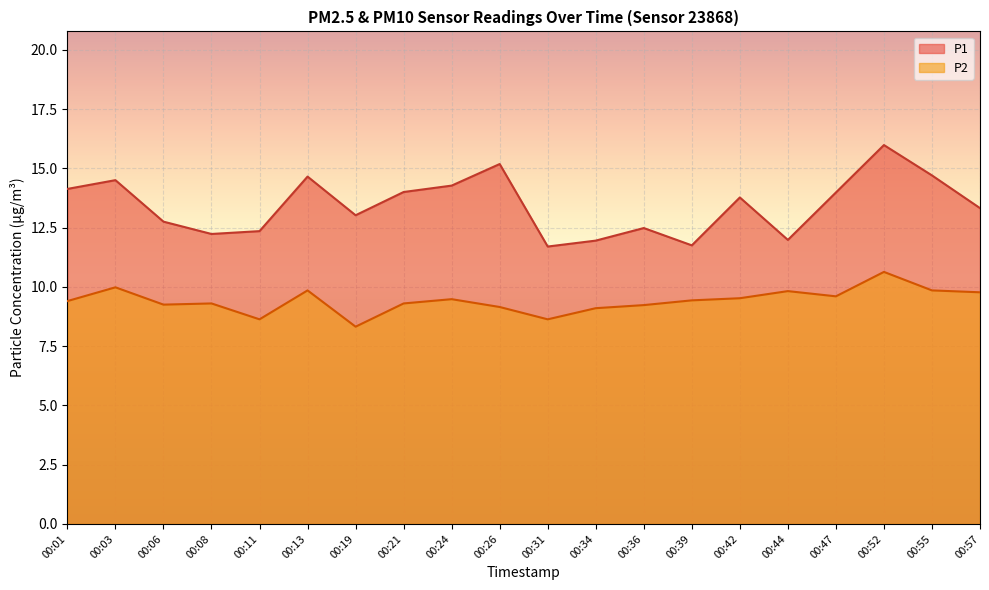

Read the P2 value at 00:19.

8.3